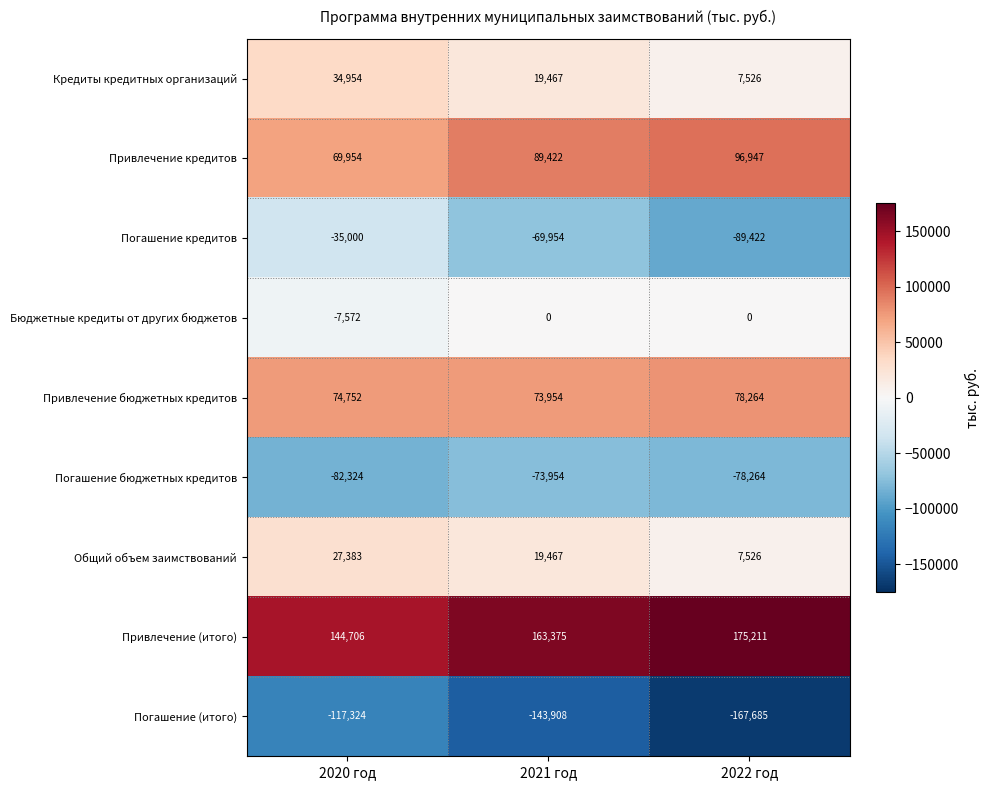

At which category does the chart reach its minimum across all series?

2022 год